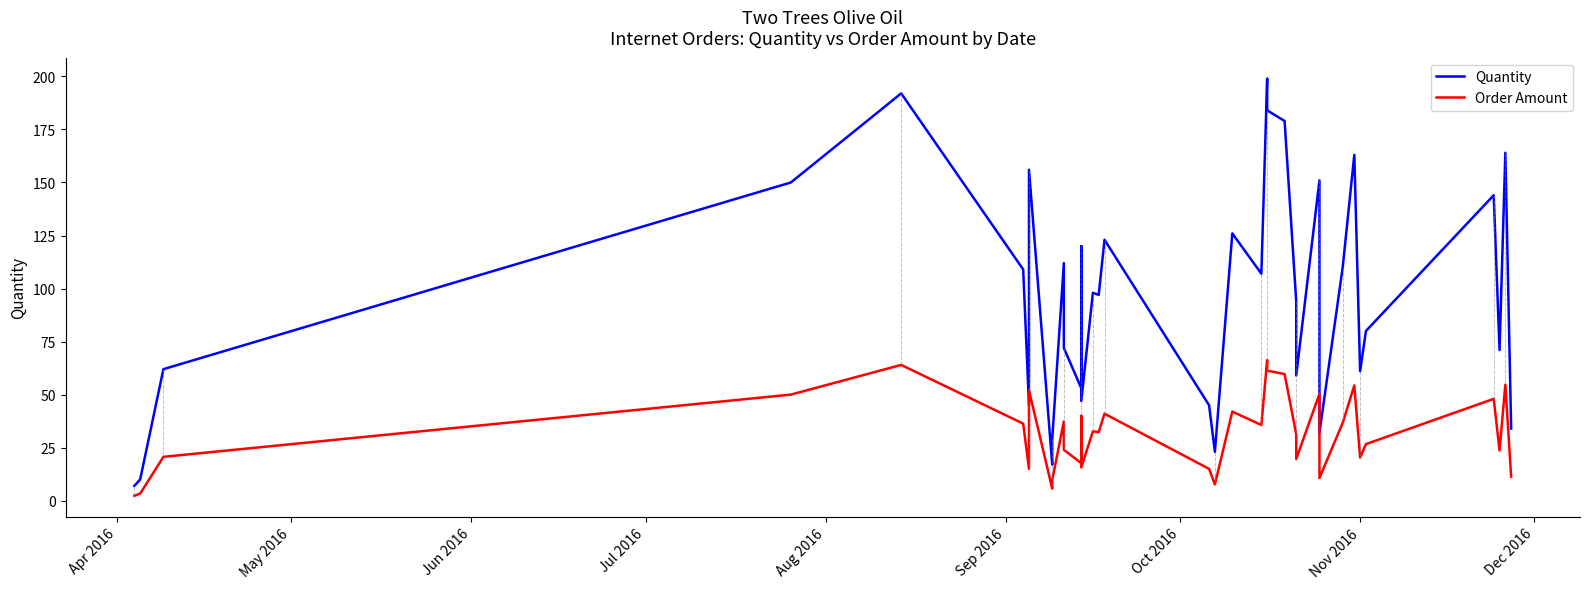

What is the sum of the Quantity values at Jul 2016 and Apr 2016?

157.0